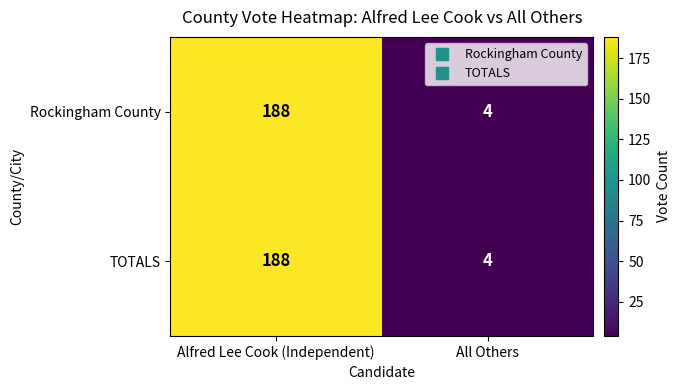

What is the minimum value shown in the chart?

4